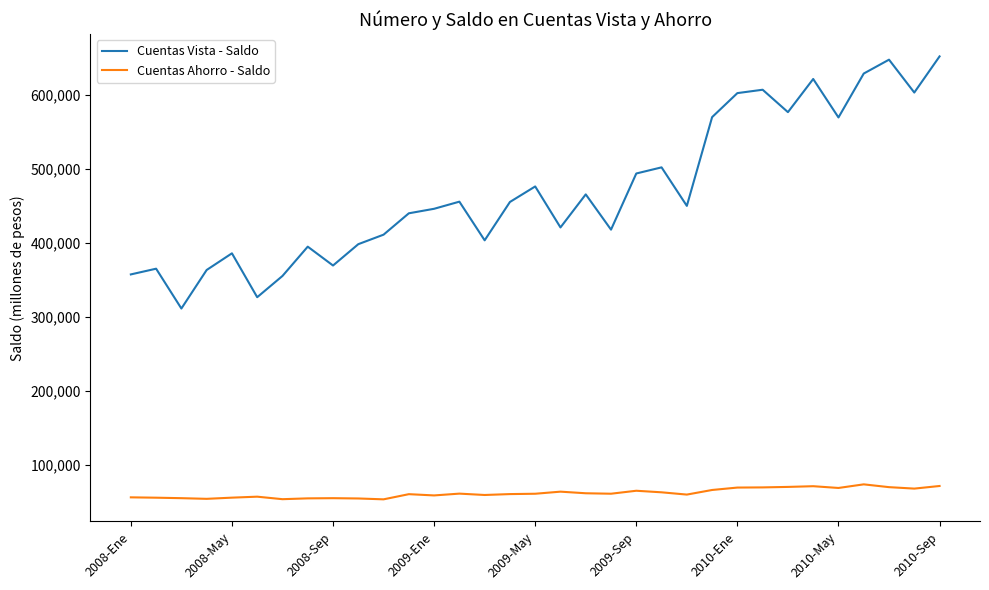

Which series has the largest total across all categories?

Cuentas Vista - Saldo